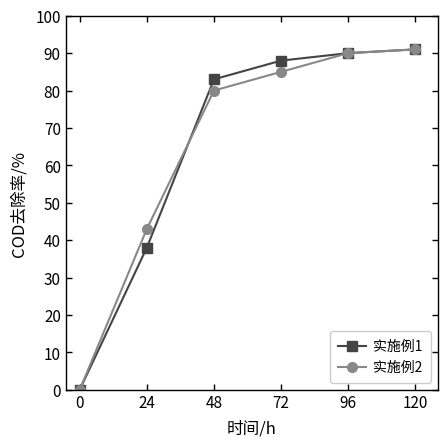

Reading left to right, transcribe all the data shown in this chart.

实施例1: 0	38	83	88	90	91
实施例2: 0	43	80	85	90	91